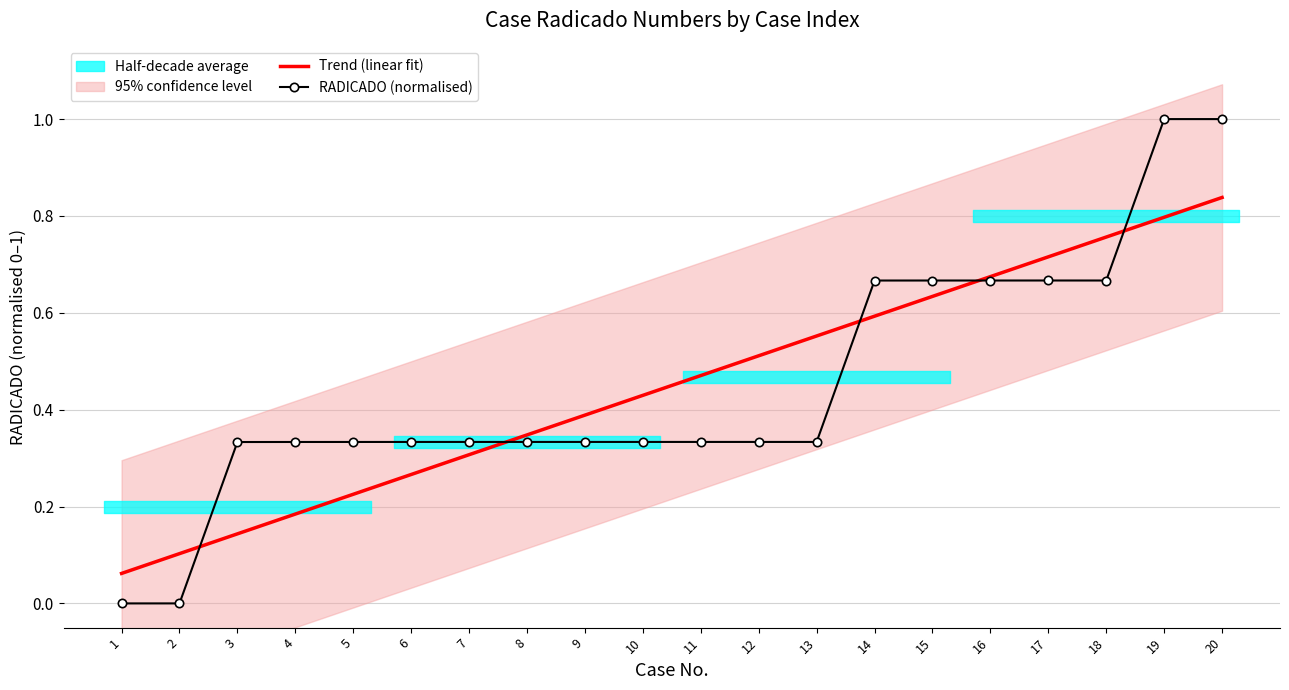

What is the difference between the second highest and minimum values?

1.0